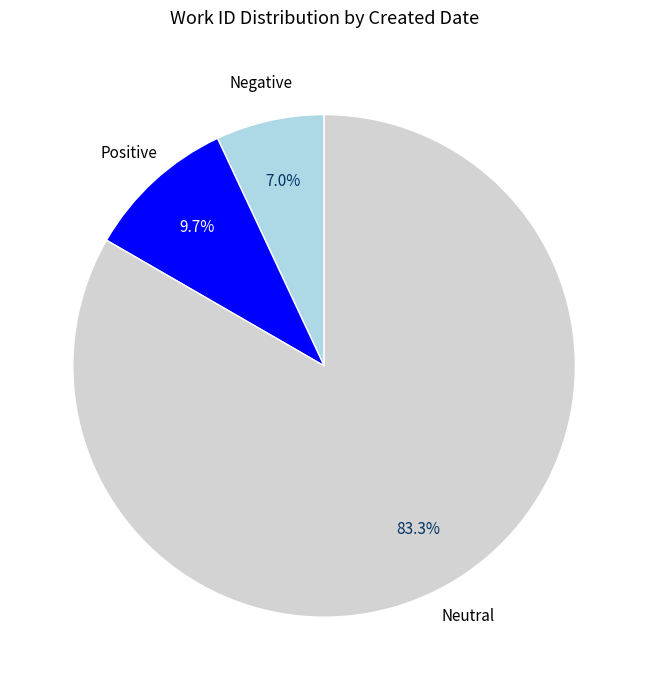

How many slices are in this pie chart?

3